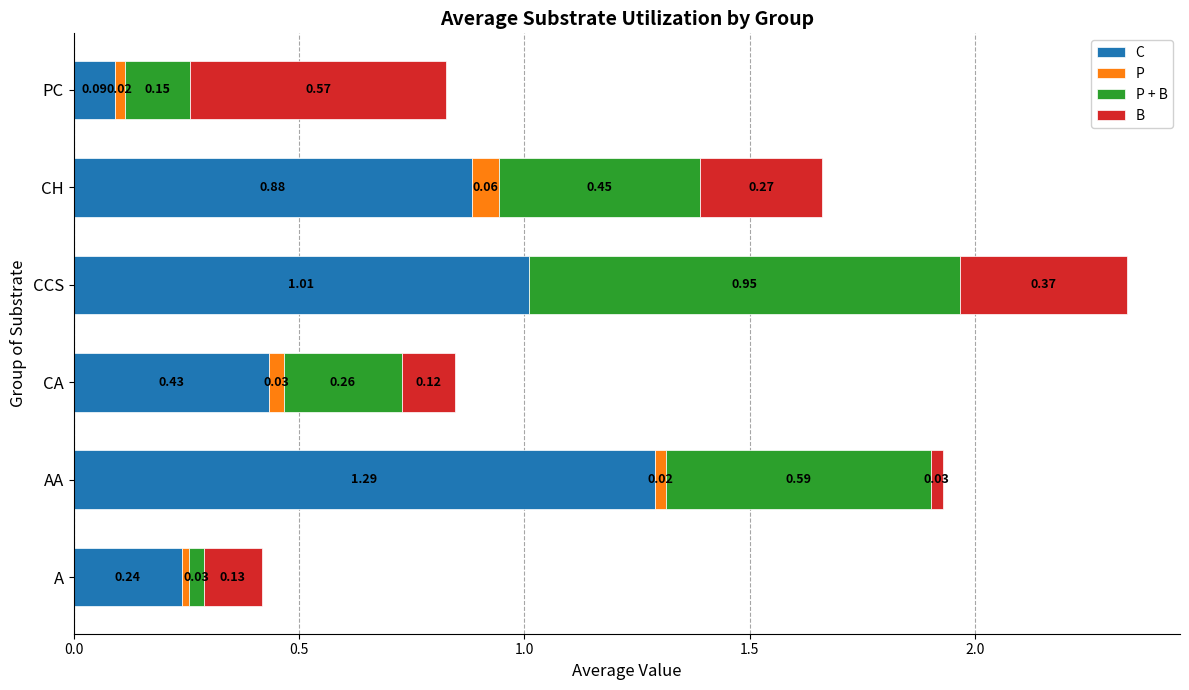

At which category is the sum across all series the highest?

CCS